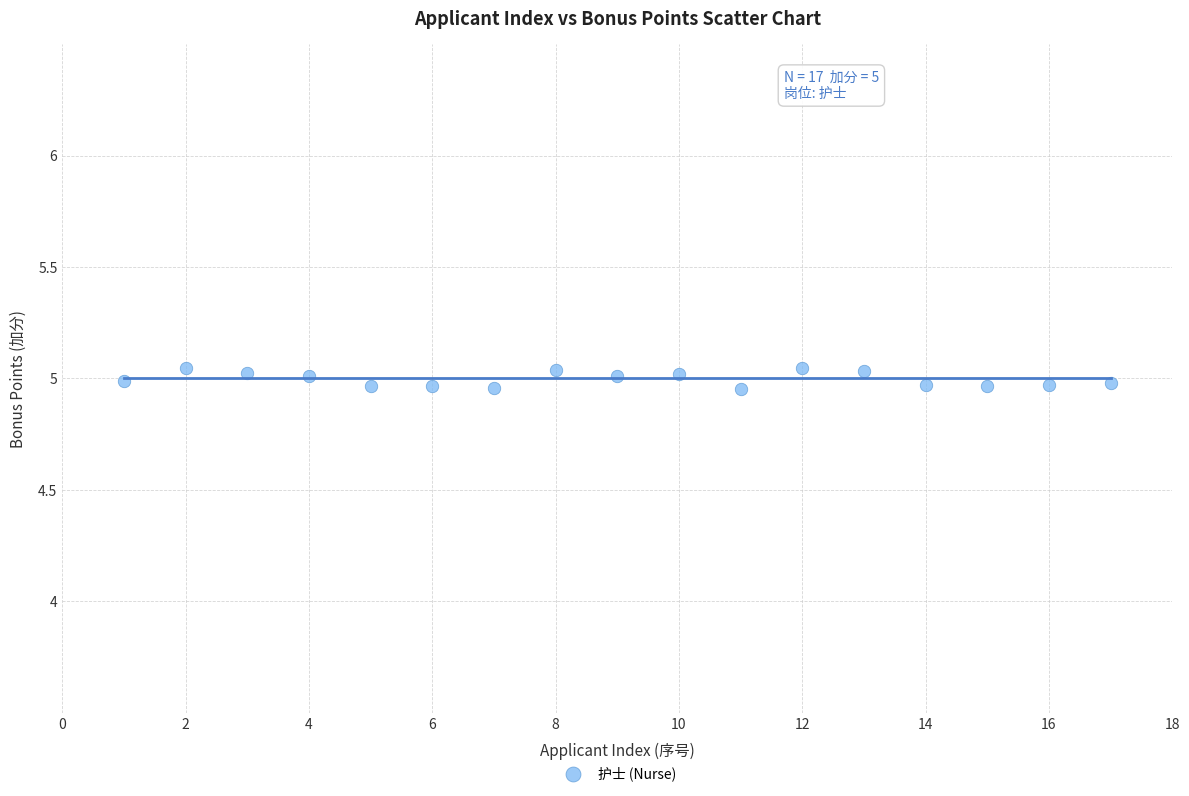

What is the range of X values (max minus min)?

16.0